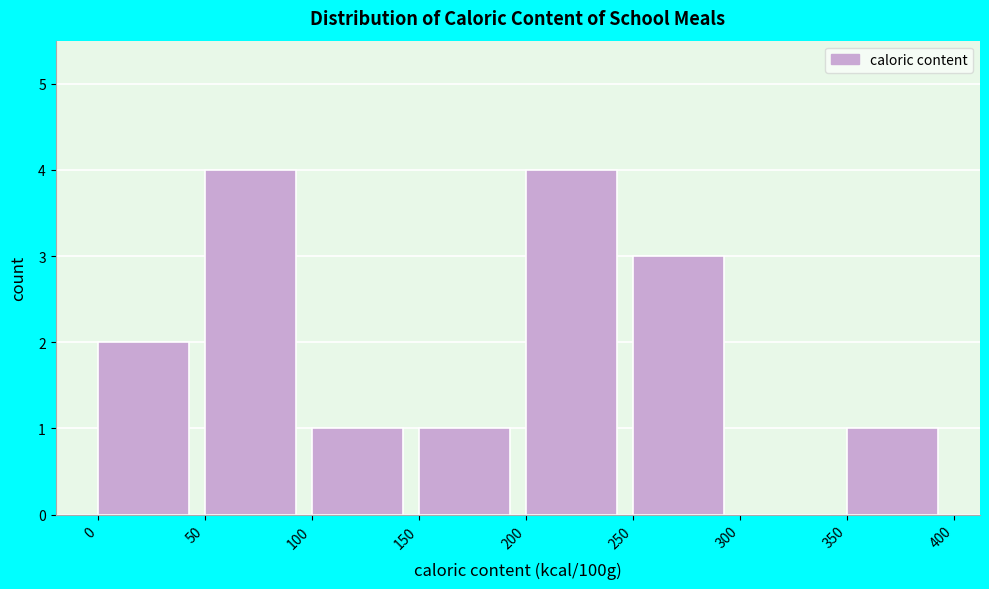

How tall is the bar that spans 250 to 300 on the x-axis? The values are not printed on the chart, so give them approximately, as read against the axis.

3